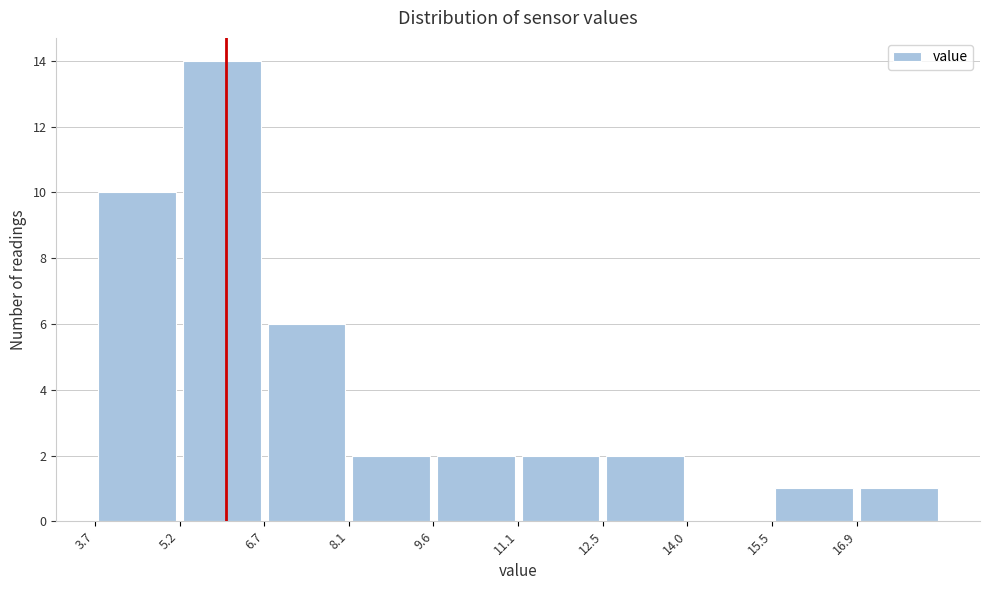

Reading left to right, transcribe this chart: for each bar, give the range it covers on the x-axis and its height. Neither the bar edges nor the heights are printed on the chart, so give them approximately, as read against the axes.

3.8 to 5.2: 10
5.2 to 6.6: 14
6.6 to 8.2: 6
8.2 to 9.6: 2
9.6 to 11.0: 2
11.0 to 12.6: 2
12.6 to 14.0: 2
14.0 to 15.4: 0
15.4 to 17.0: 1
17.0 to 18.4: 1